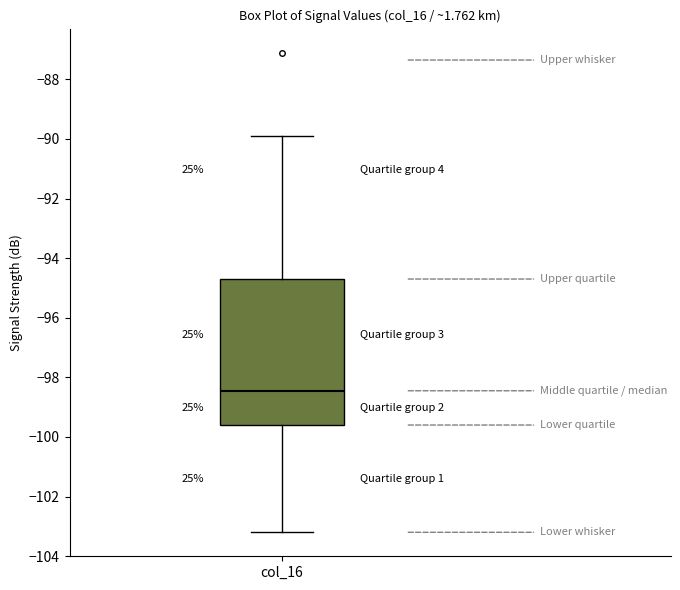

Where does the median line of the box for col_16 sit on the y-axis? The values are not printed on the chart, so give them approximately, as read against the axis.

-98.4